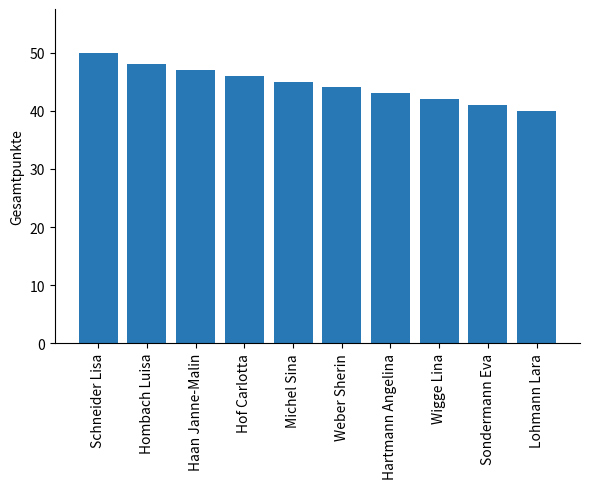

What is the sum of all values?

446